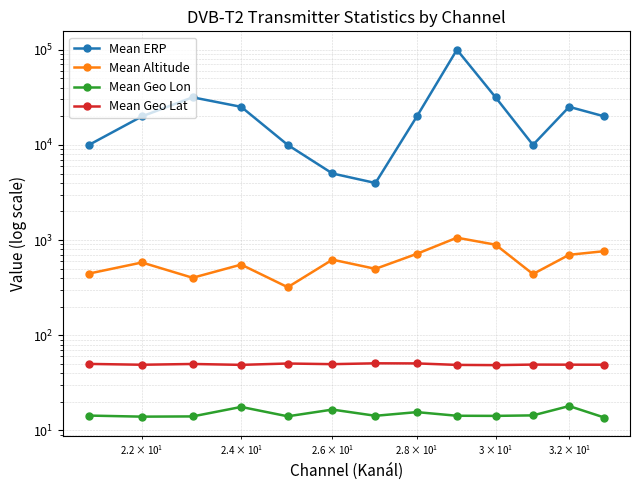

True or false: Mean Altitude and Mean ERP intersect in this chart.

False